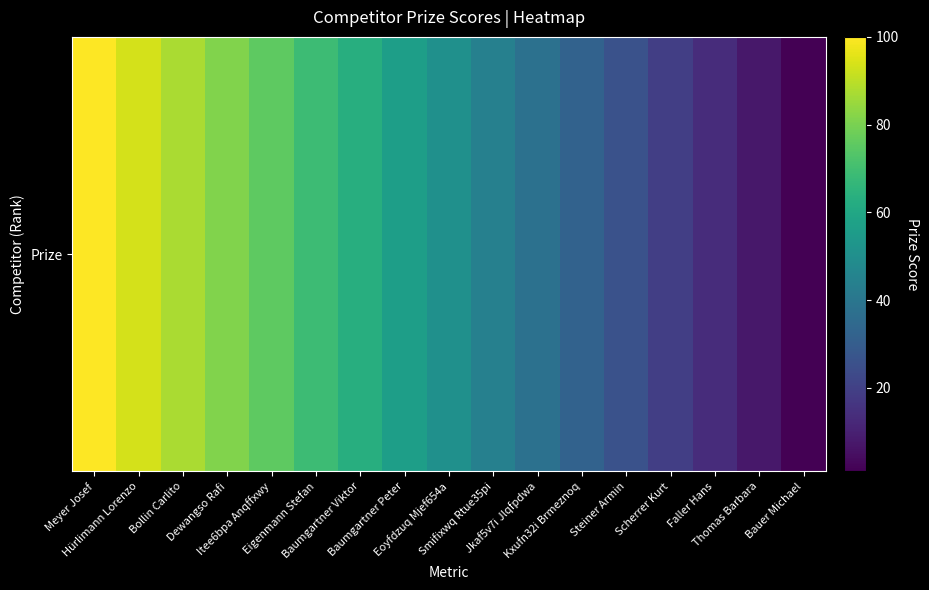

The chart shows a value of 1.5 at Bauer Michael. True or false?

False